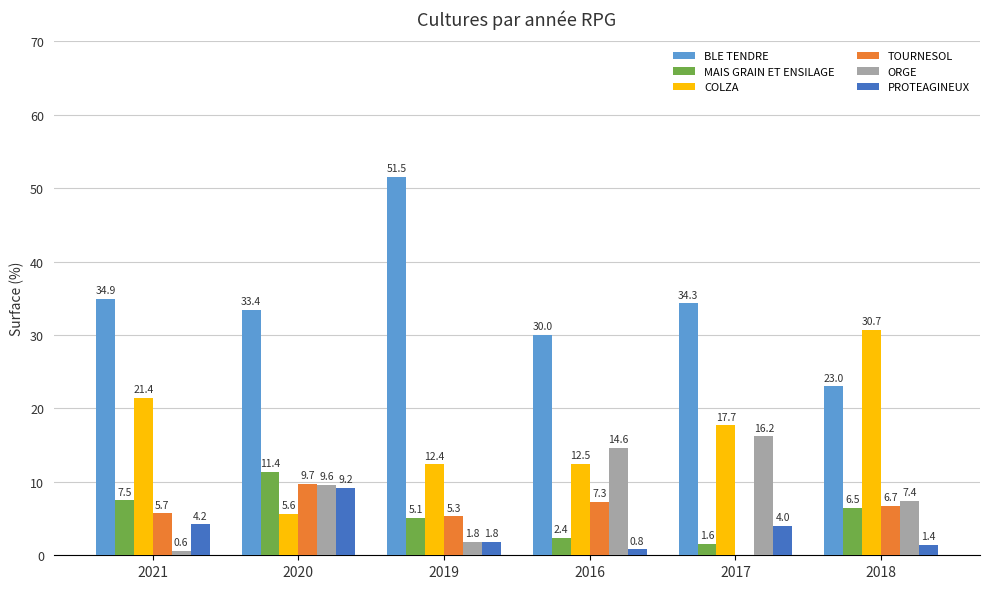

Reading right to left, transcribe all the data shown in this chart.

BLE TENDRE: 2018=23.0	2017=34.3	2016=30.0	2019=51.5	2020=33.4	2021=34.9
MAIS GRAIN ET ENSILAGE: 2018=6.5	2017=1.6	2016=2.4	2019=5.1	2020=11.4	2021=7.5
COLZA: 2018=30.7	2017=17.7	2016=12.5	2019=12.4	2020=5.6	2021=21.4
TOURNESOL: 2018=6.7	2017=0.0	2016=7.3	2019=5.3	2020=9.7	2021=5.7
ORGE: 2018=7.4	2017=16.2	2016=14.6	2019=1.8	2020=9.6	2021=0.6
PROTEAGINEUX: 2018=1.4	2017=4.0	2016=0.8	2019=1.8	2020=9.2	2021=4.2